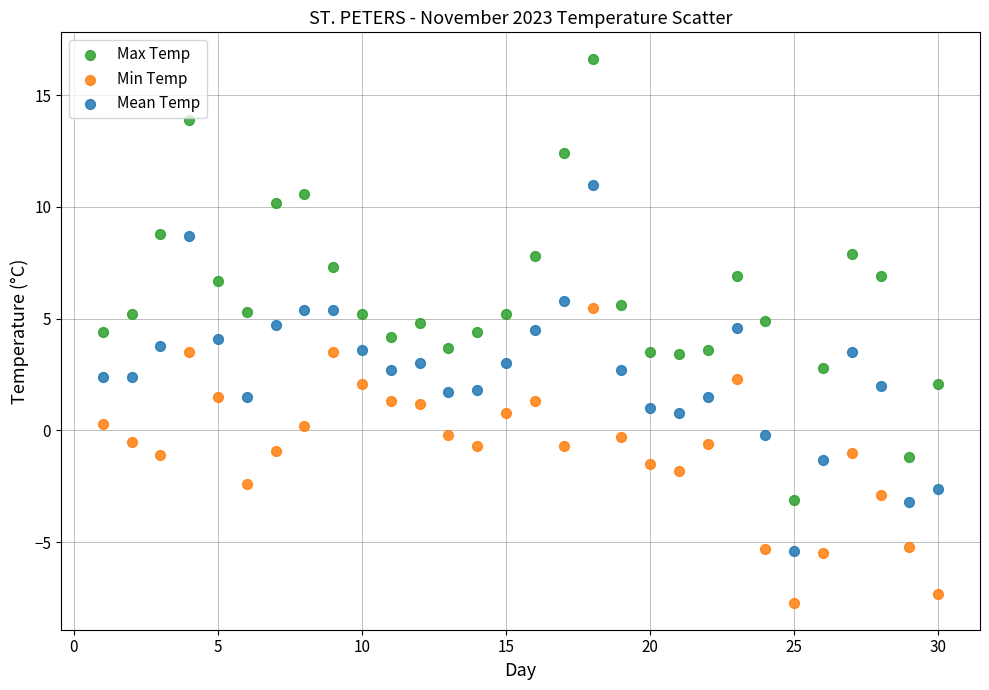

Which series reaches the minimum Y coordinate?

Min Temp